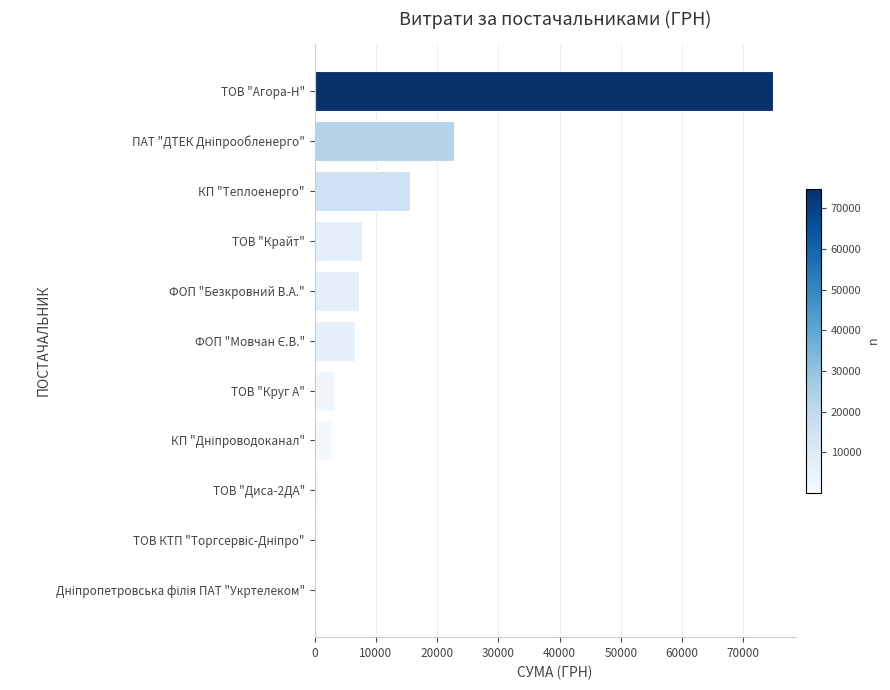

Does the chart contain stacked bars?

No